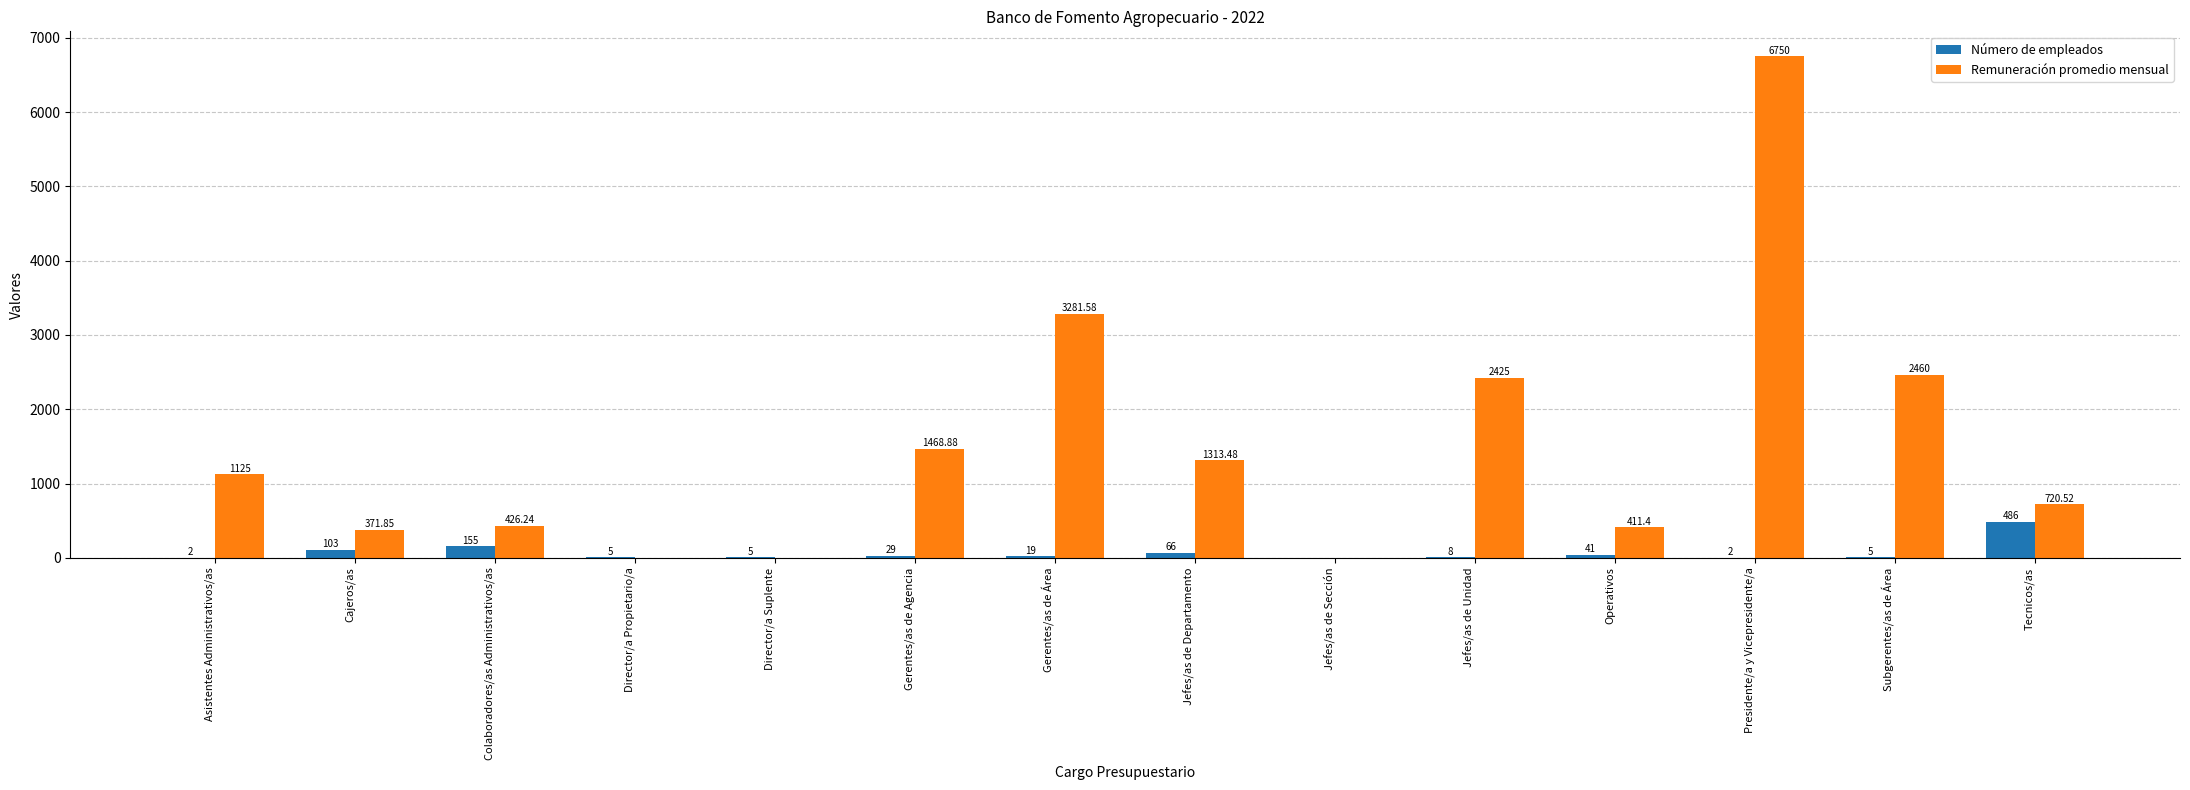

How many series are shown in this chart?

2